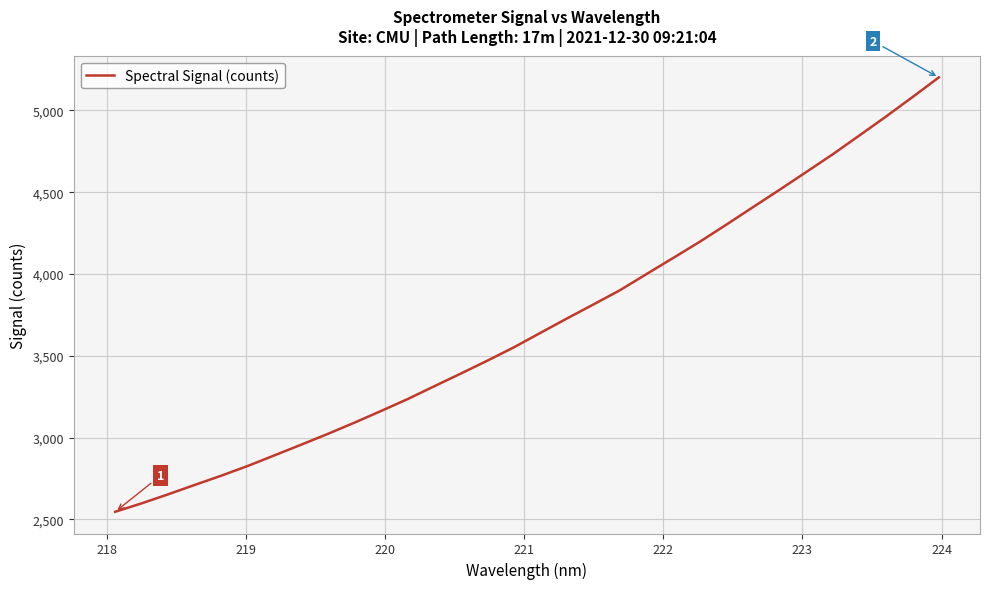

Is this an area chart (filled region under the line)?

No